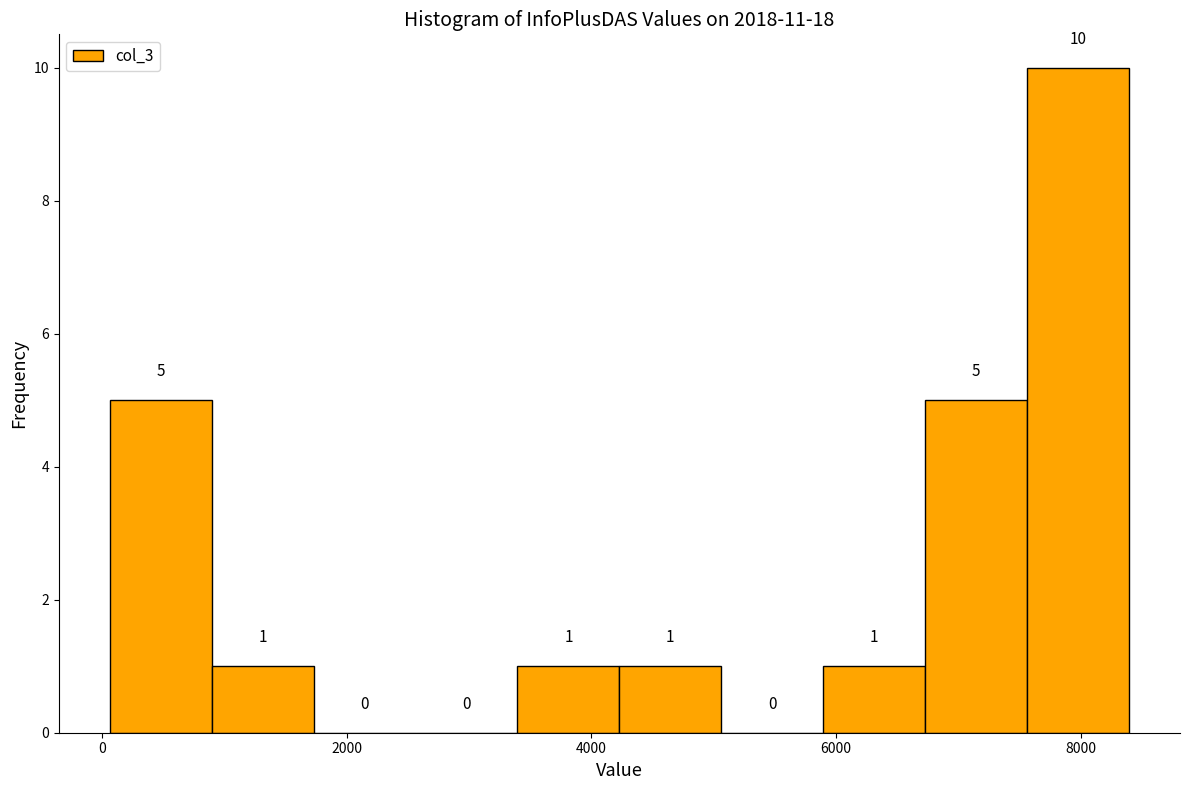

Reading left to right, transcribe this chart: for each bar, give the range it covers on the x-axis and its height. The bar edges are not printed on the chart, so give them approximately, as read against the axis.

0 to 800: 5
800 to 1800: 1
1800 to 2600: 0
2600 to 3400: 0
3400 to 4200: 1
4200 to 5000: 1
5000 to 5800: 0
5800 to 6800: 1
6800 to 7600: 5
7600 to 8400: 10